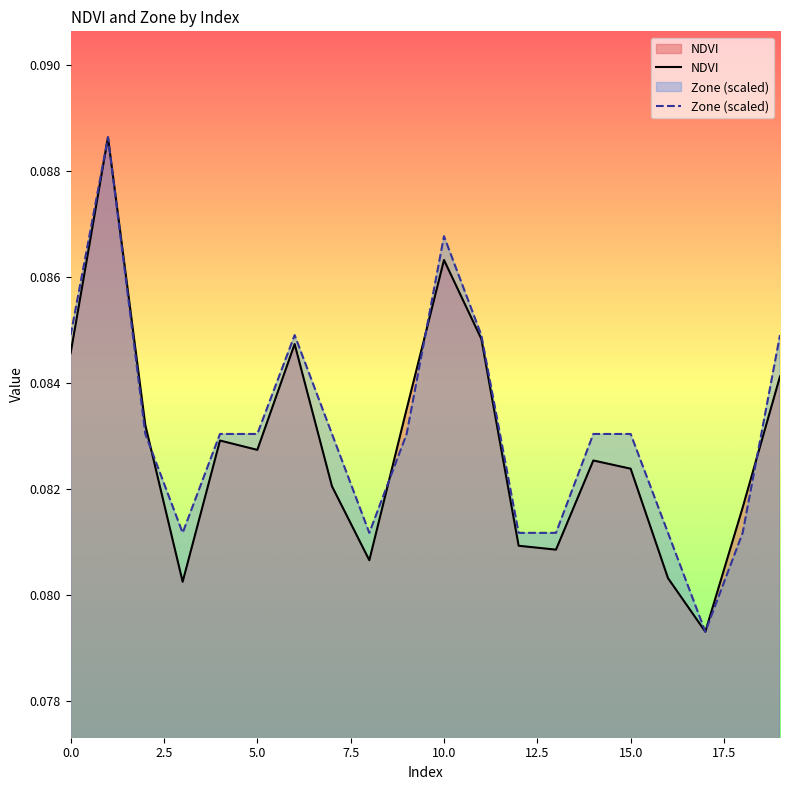

Is it true that NDVI equals 0.0 at 8?

False